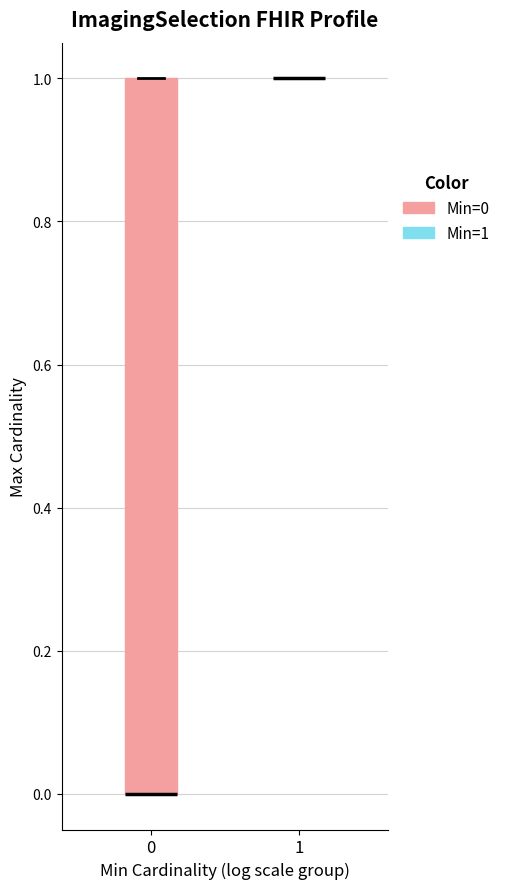

Which box is the tallest, from its lower edge to its upper edge?

0